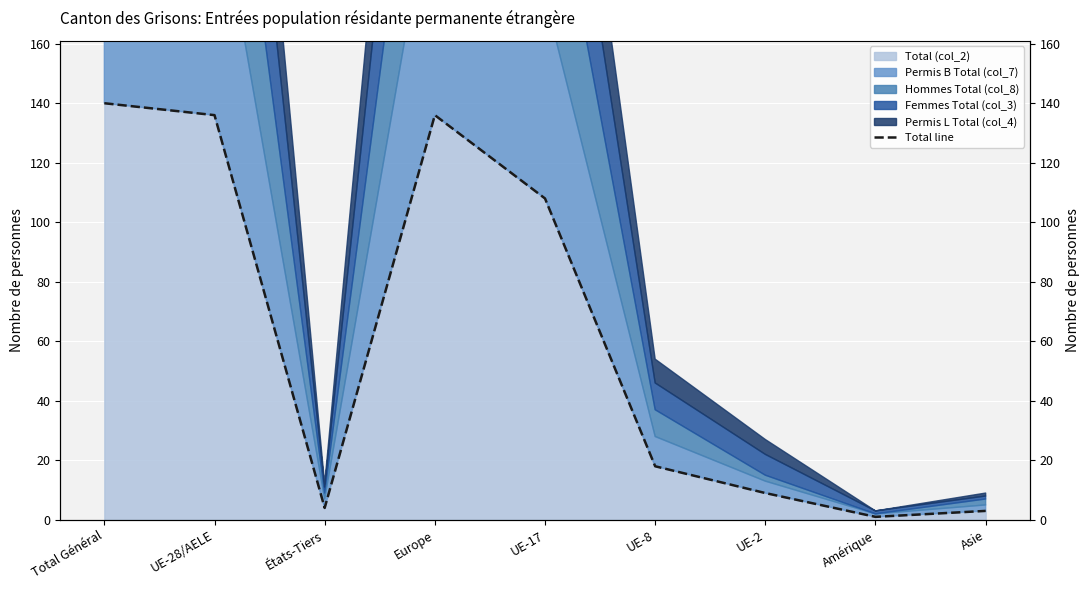

List the labels in order of value, smallest first.

Amérique, Asie, États-Tiers, UE-2, UE-8, UE-17, UE-28/AELE, Europe, Total Général